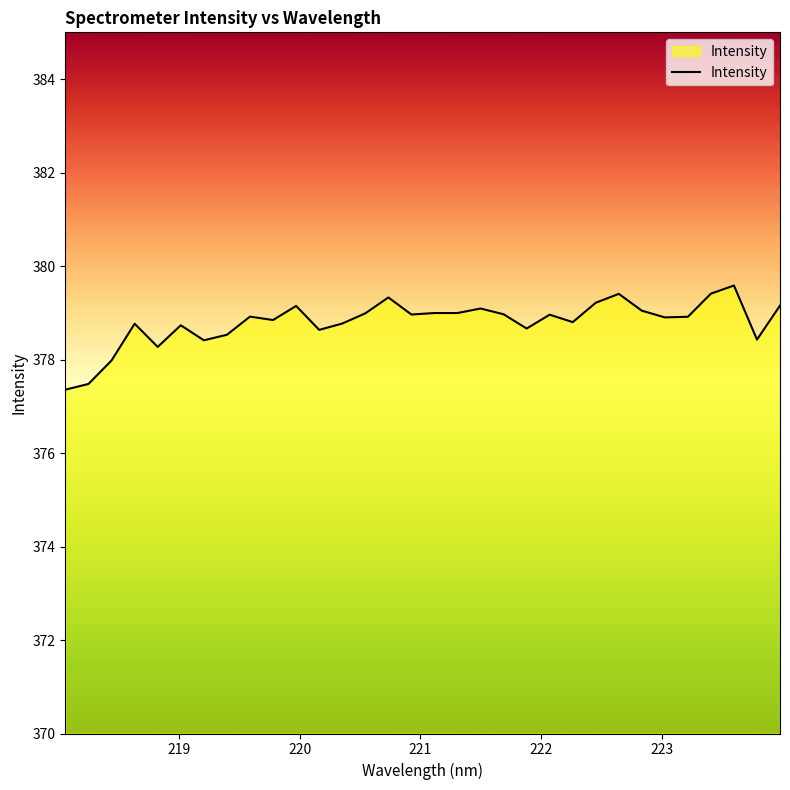

What is the smallest value displayed?

377.4